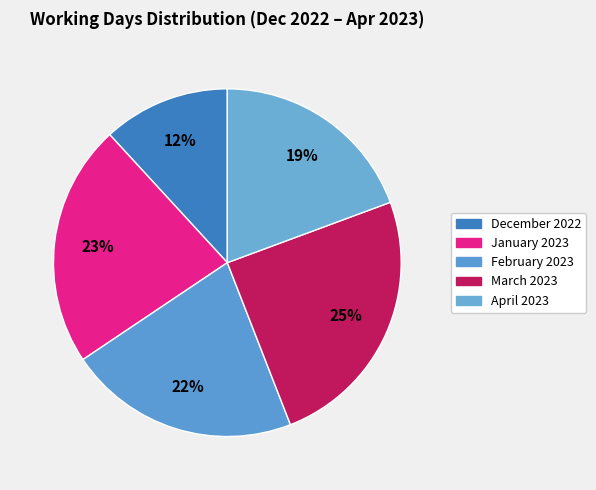

How many segments does this pie chart have?

5